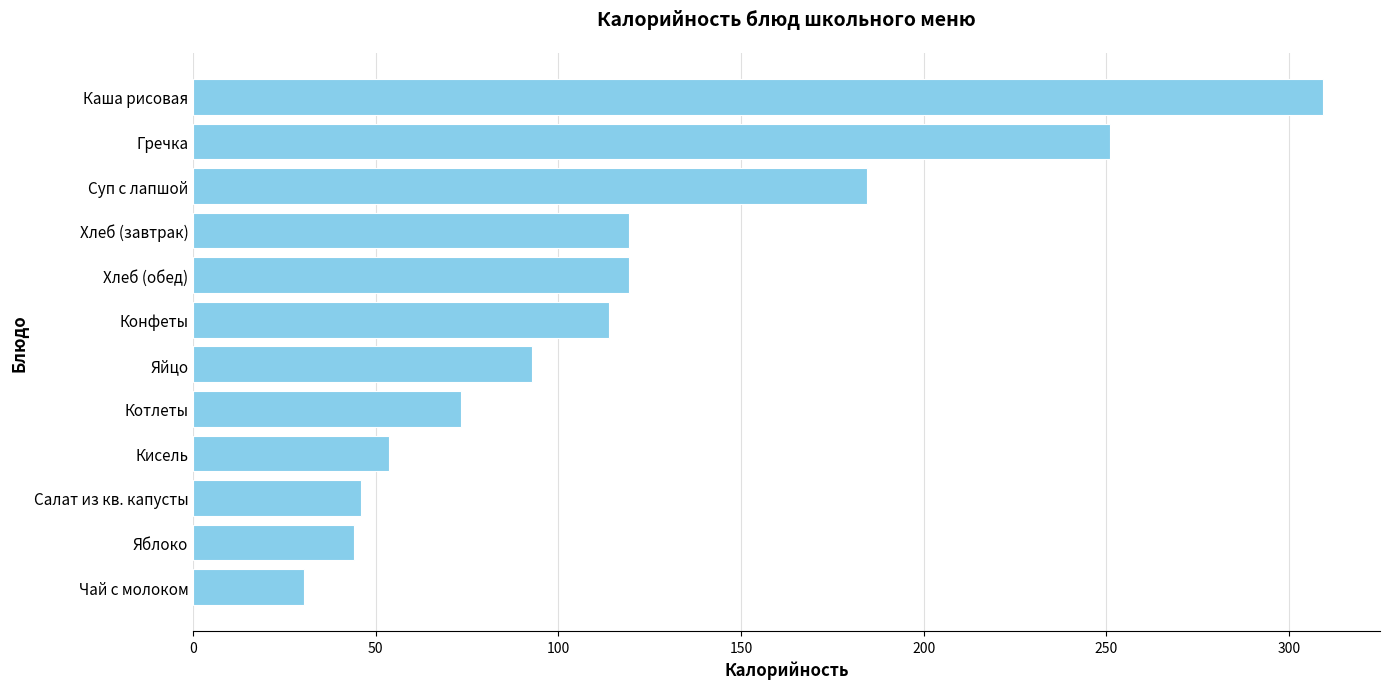

What is the difference between the maximum and minimum values?

279.0